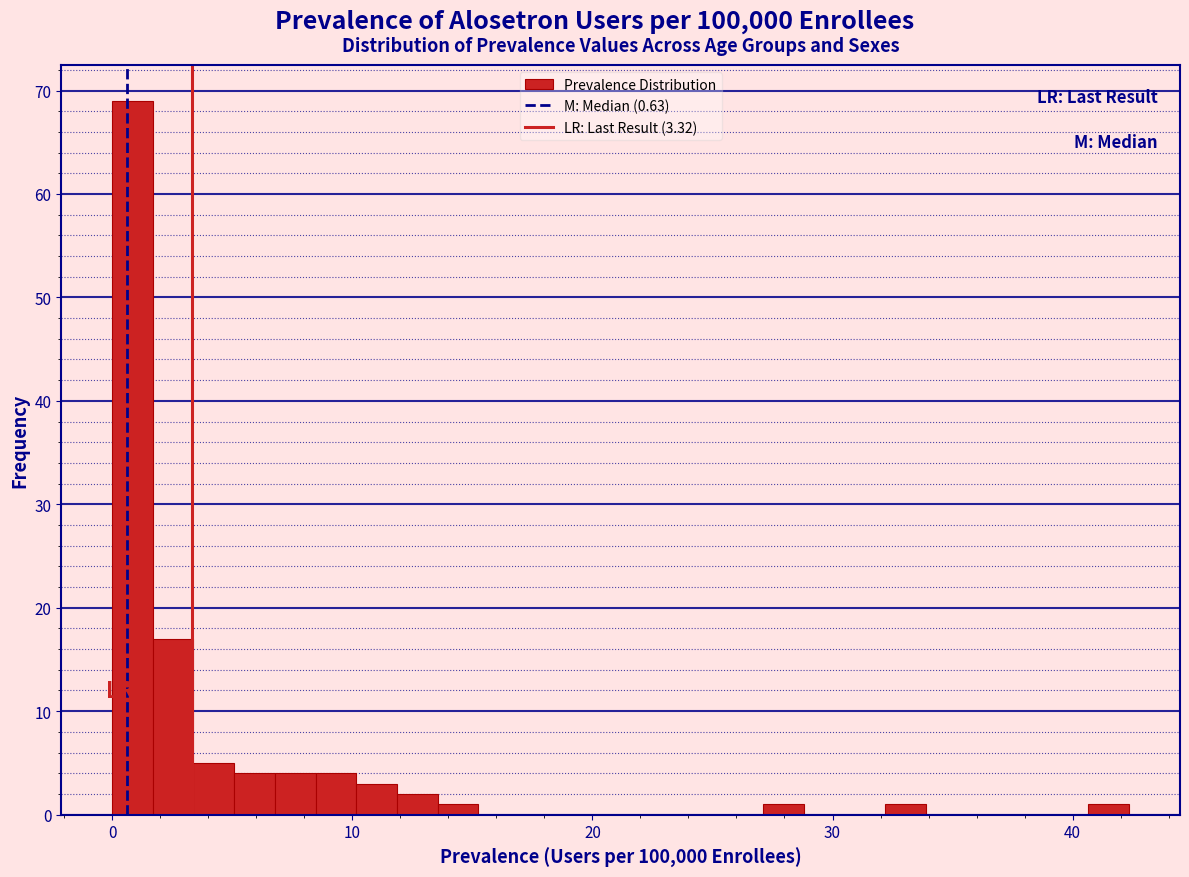

Read against the x-axis, roughly where is the centre of the tallest bar?

1